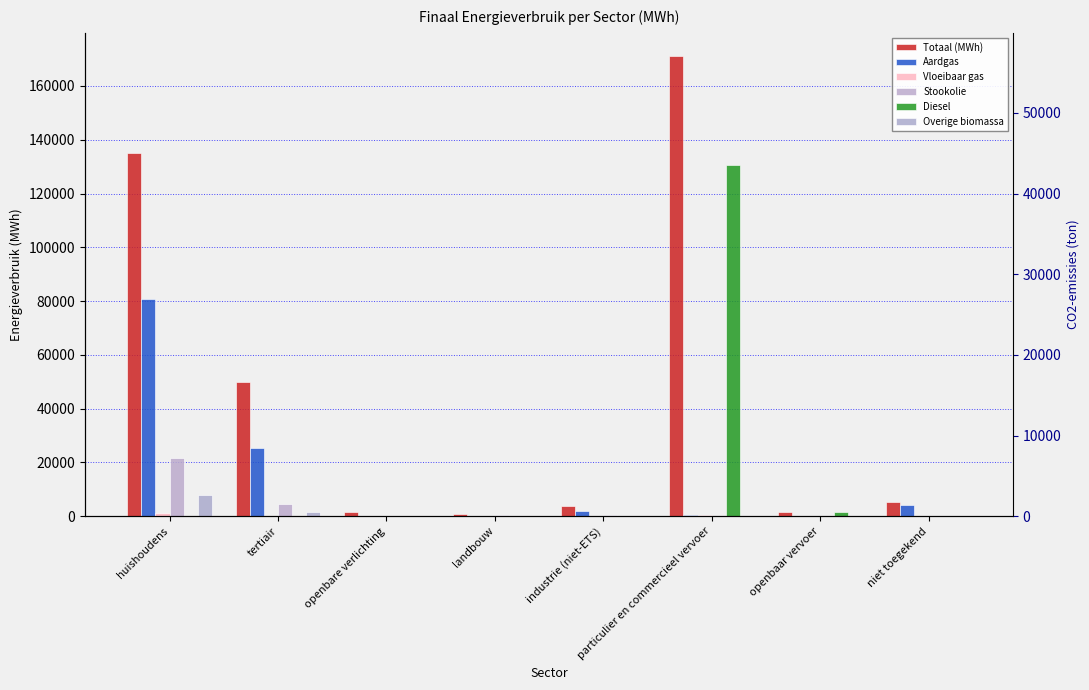

What is the total value across all series at openbare verlichting?

1385.0